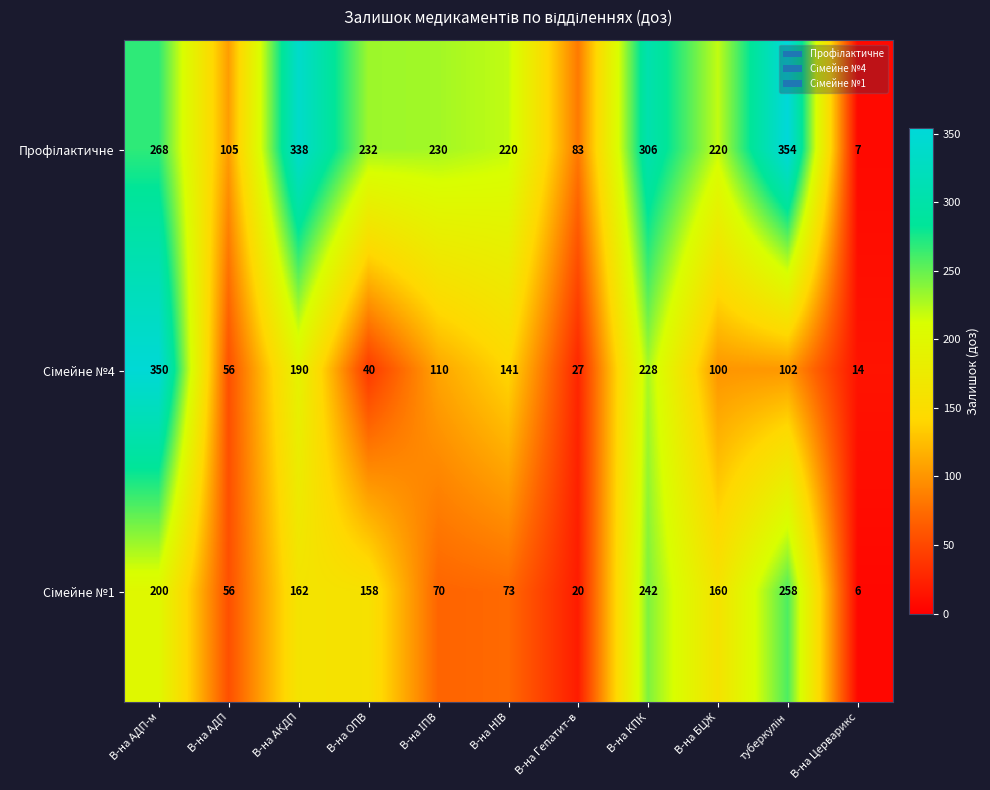

At which category is the sum across all series the highest?

В-на АДП-м